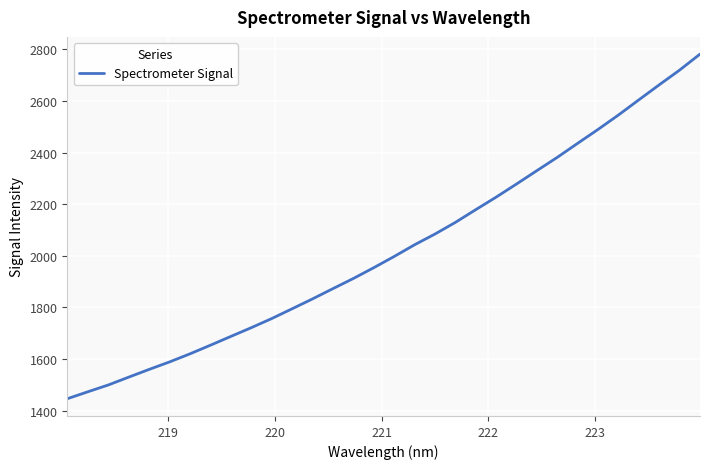

What is the difference between the maximum and minimum values?

1334.7